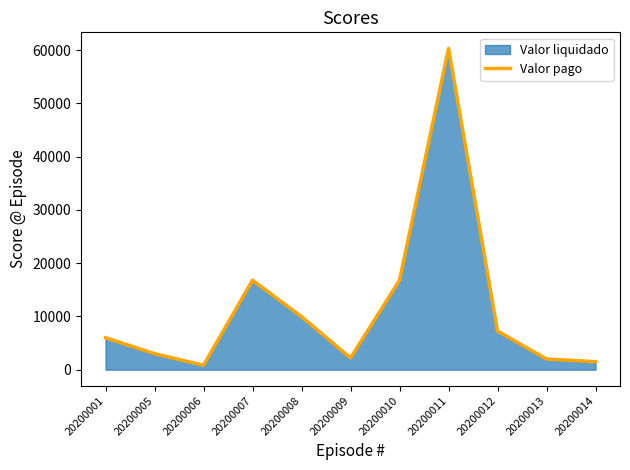

What is the sum of the values at 20200001 and 20200008?

15960.0